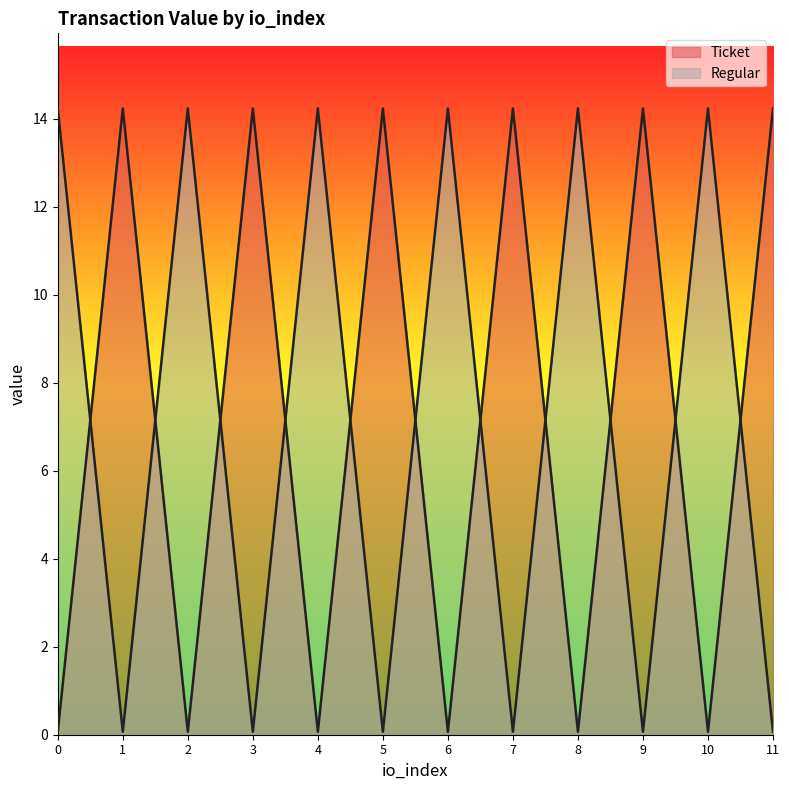

What is the average value of the Ticket series?

7.1